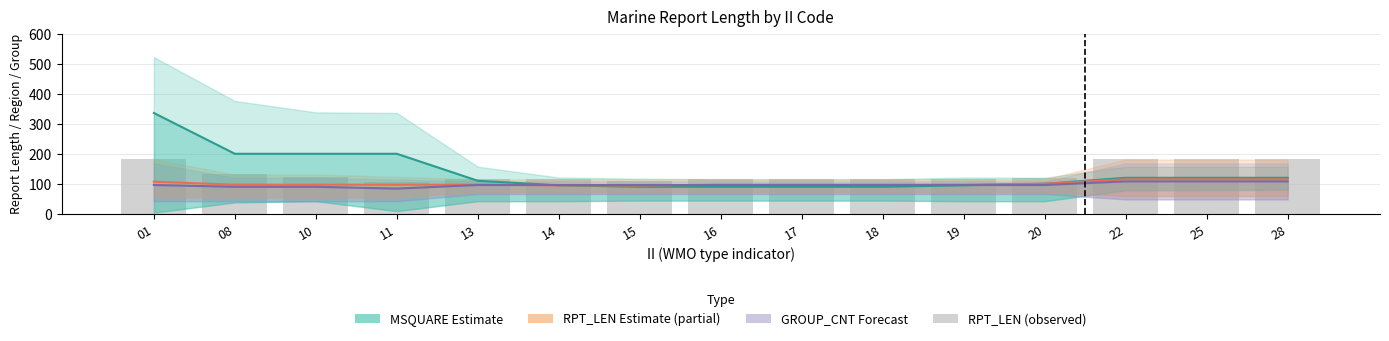

What is the approximate value of MSQUARE Estimate at 18?

90